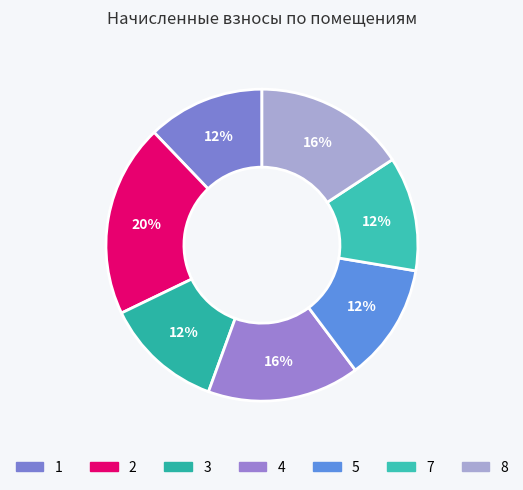

Which category has the smallest portion of the pie?

6